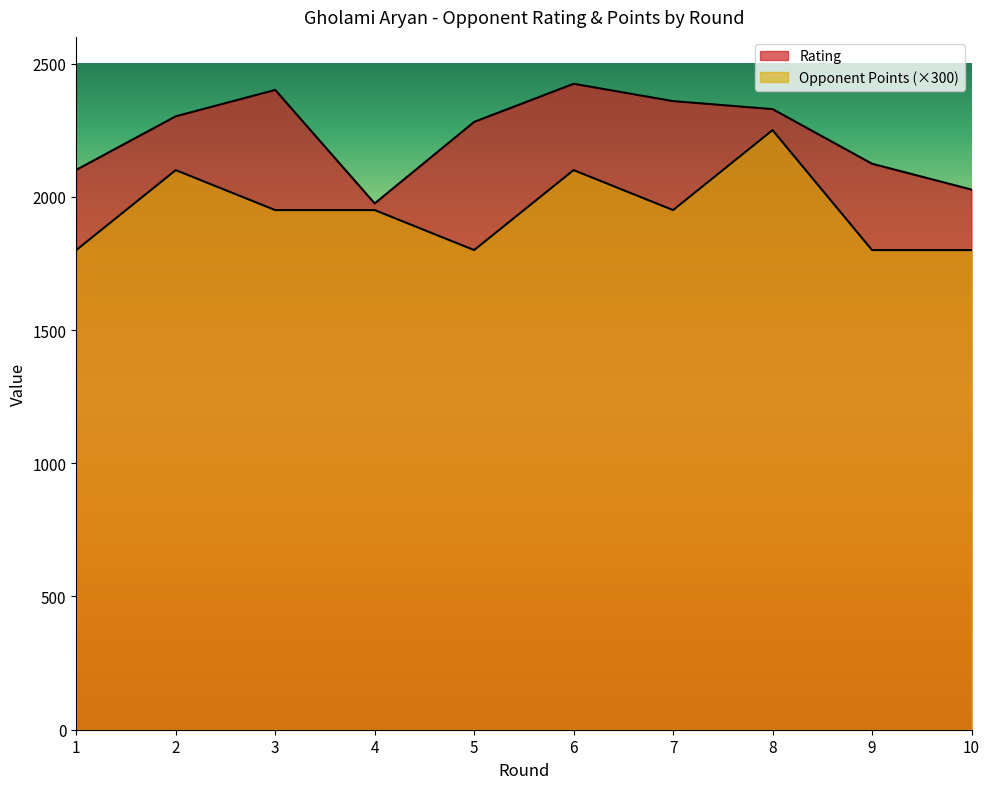

Which category has the lowest value in the Rating series?

4